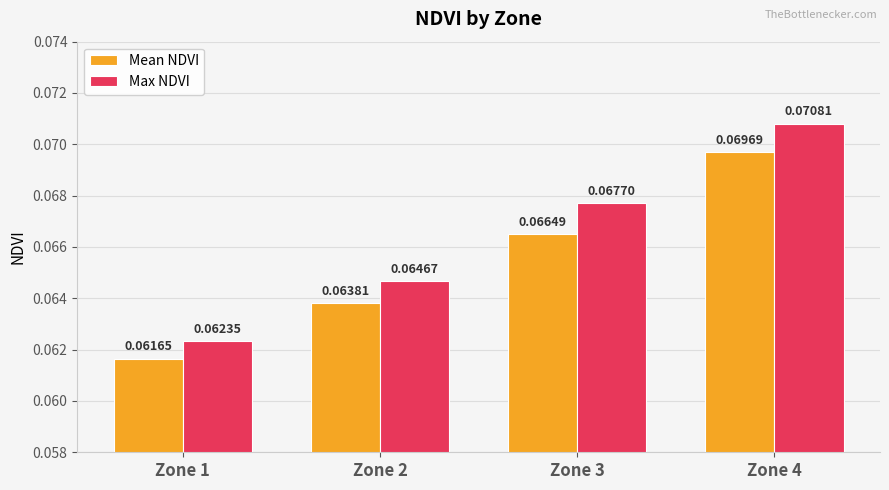

Which series changed the most between Zone 1 and Zone 2?

Max NDVI